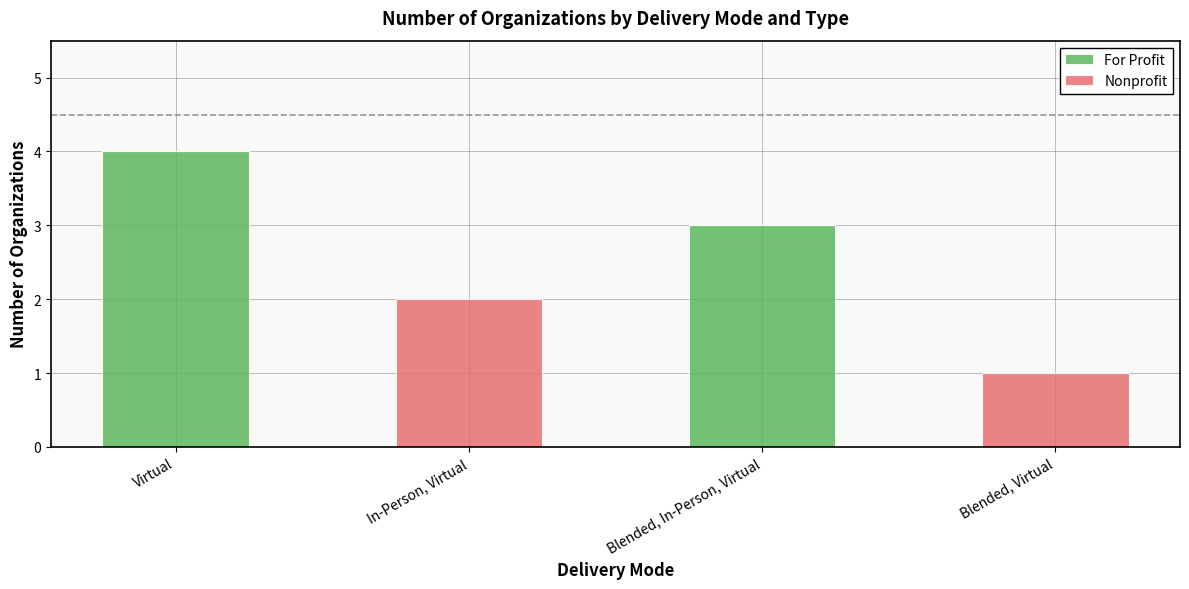

Is it true that For Profit equals 3 at In-Person, Virtual?

False